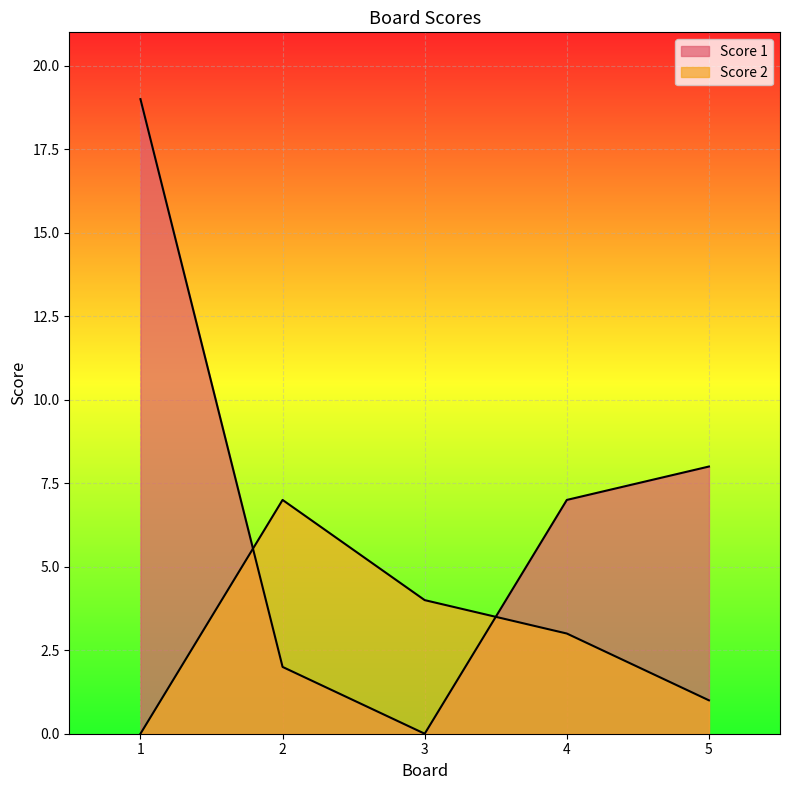

At which label is Score 1 closest to 9?

5